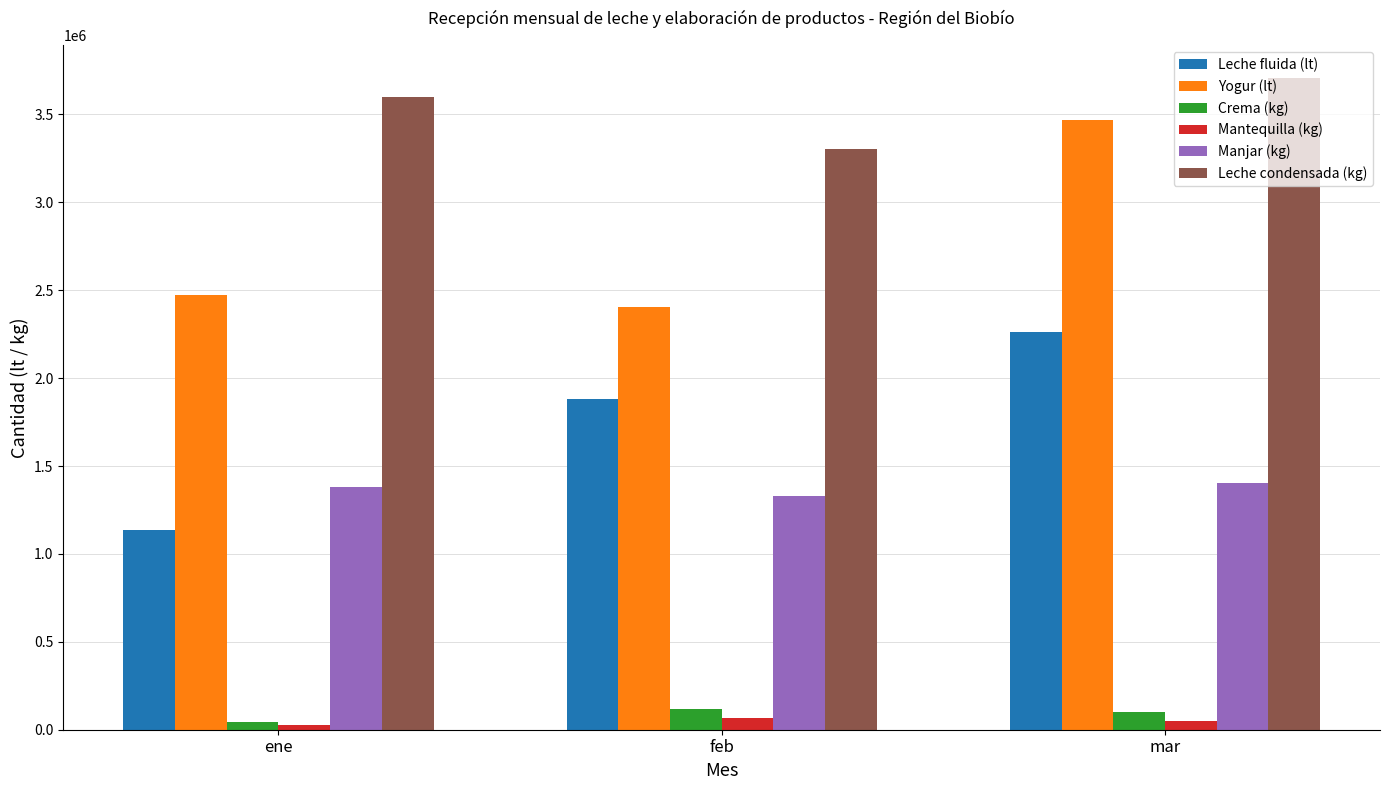

What is the difference between the highest and lowest values at mar?

3658801